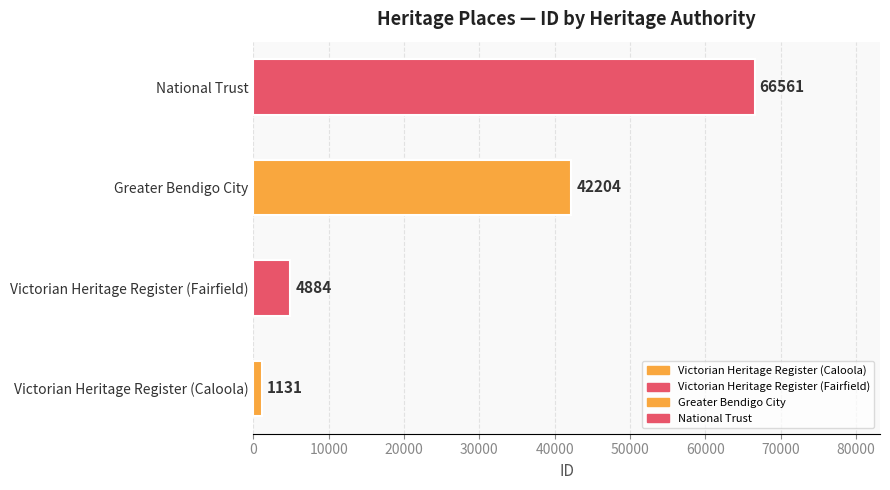

How many distinct data groups are displayed?

1